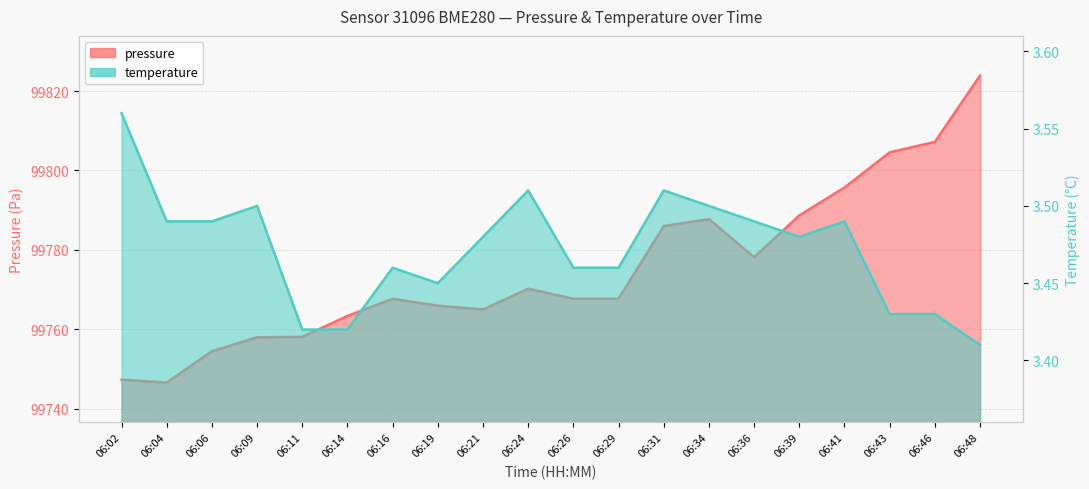

What is the maximum value for temperature?

3.6